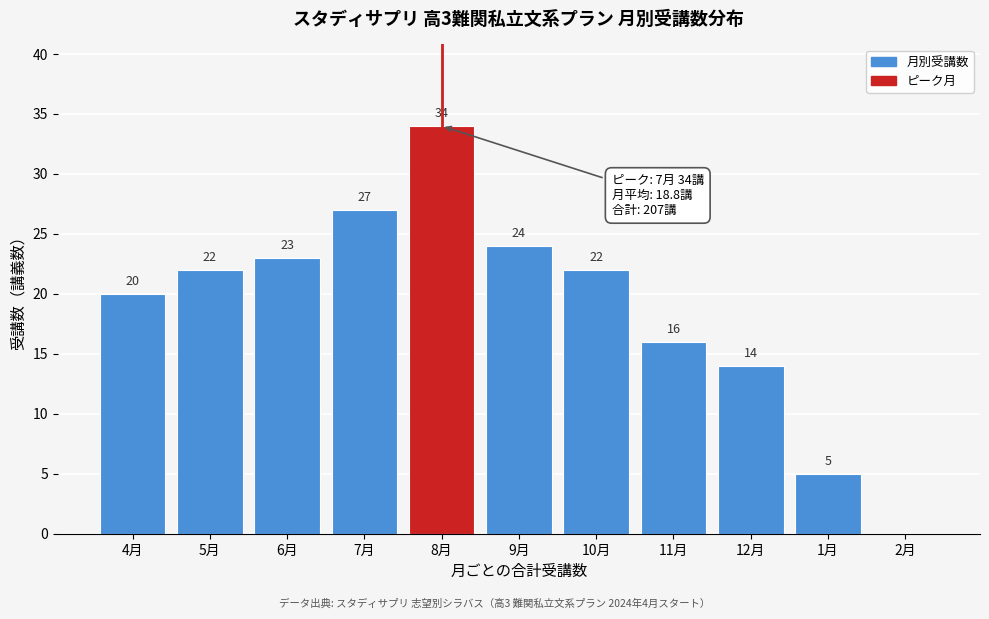

Reading left to right, transcribe all the data shown in this chart.

4月=20	5月=22	6月=23	7月=27	8月=34	9月=24	10月=22	11月=16	12月=14	1月=5	2月=0